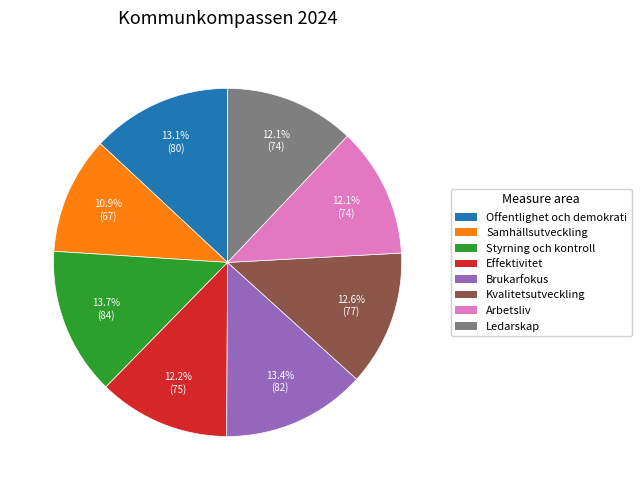

Combined, do Arbetsliv and Styrning och kontroll account for over 50%?

No